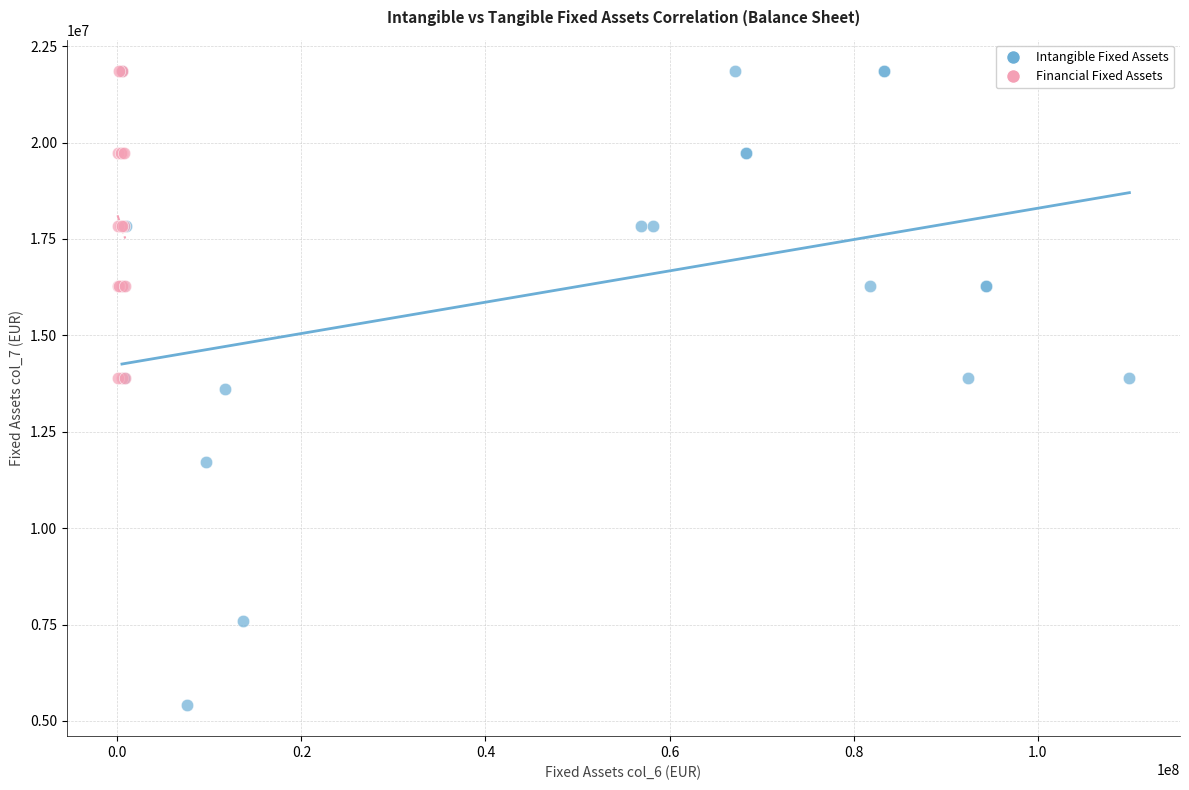

Which series has the largest Y range (max minus min)?

Intangible Fixed Assets